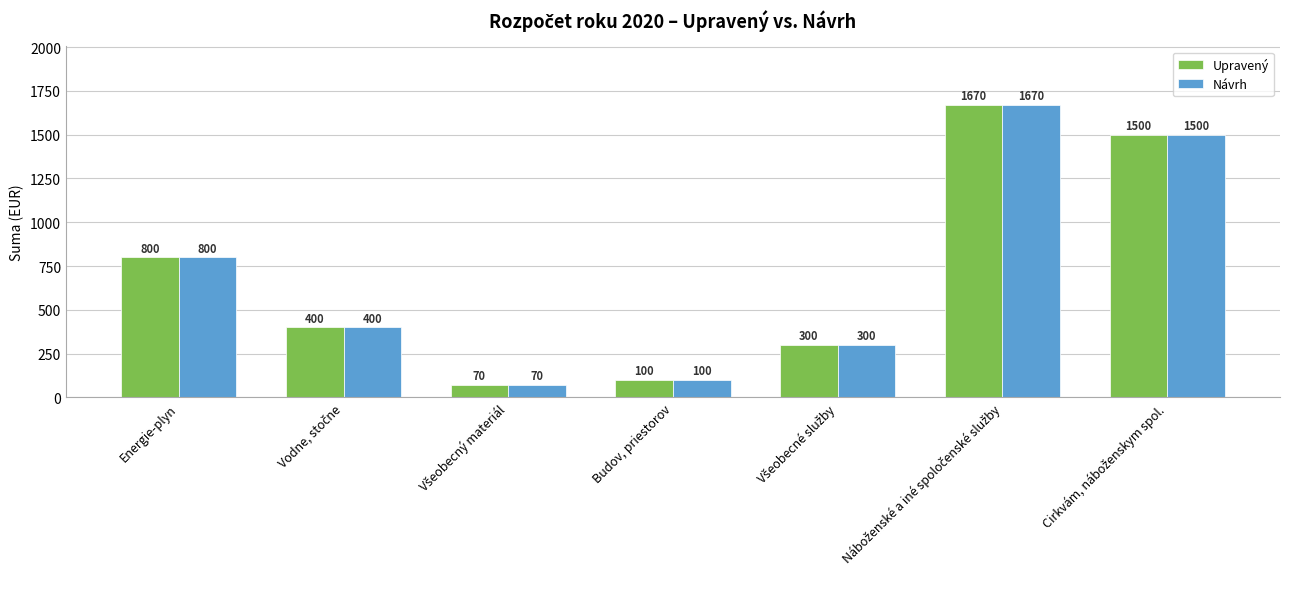

What is the greatest value displayed?

1670